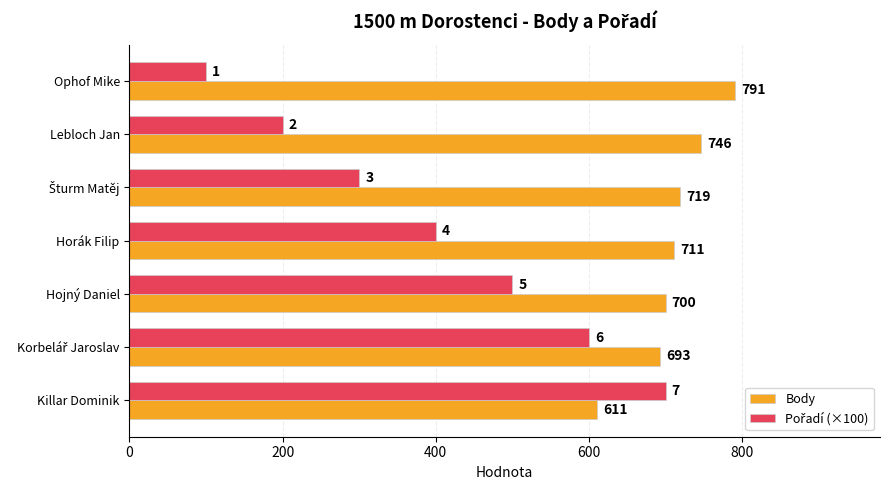

Which series has the largest total across all categories?

Body